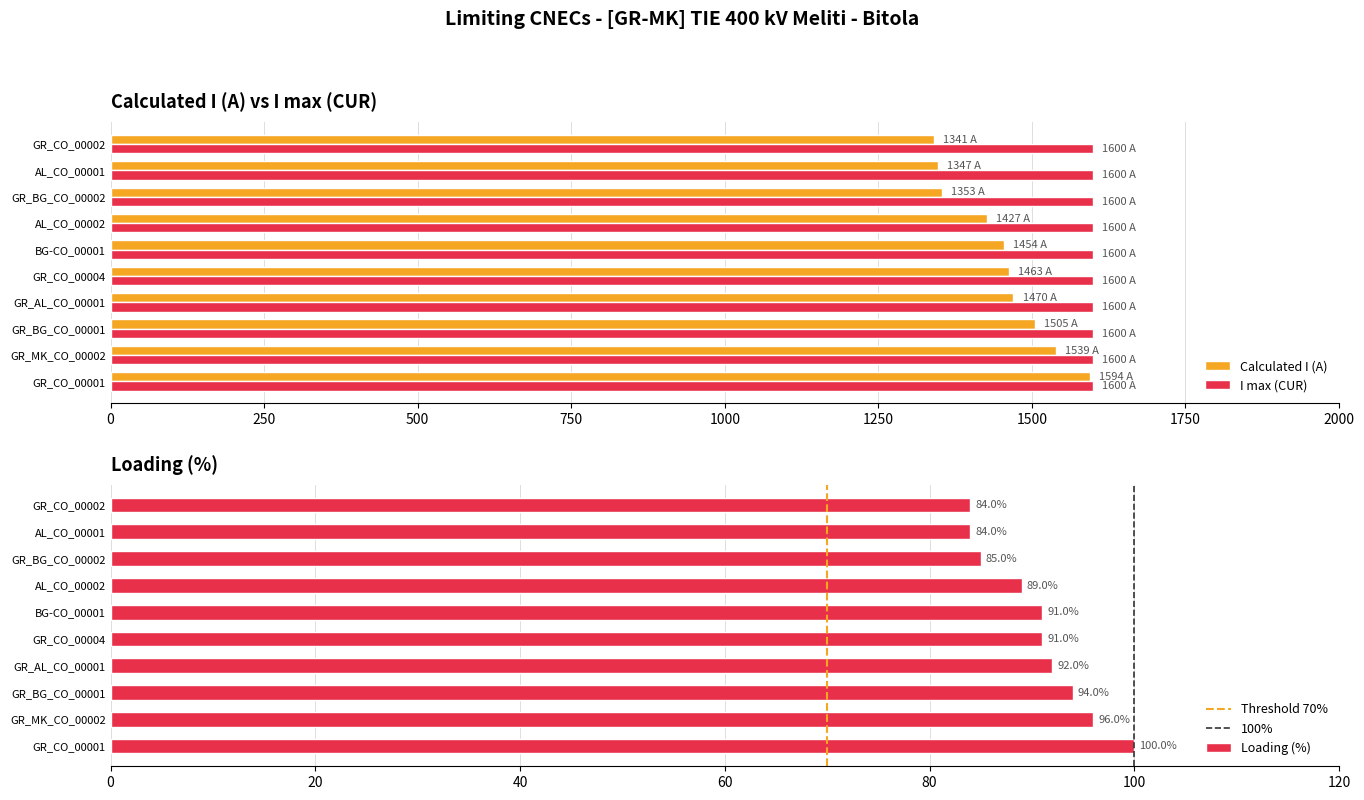

Which has a higher value, BG-CO_00001 or GR_CO_00002?

BG-CO_00001